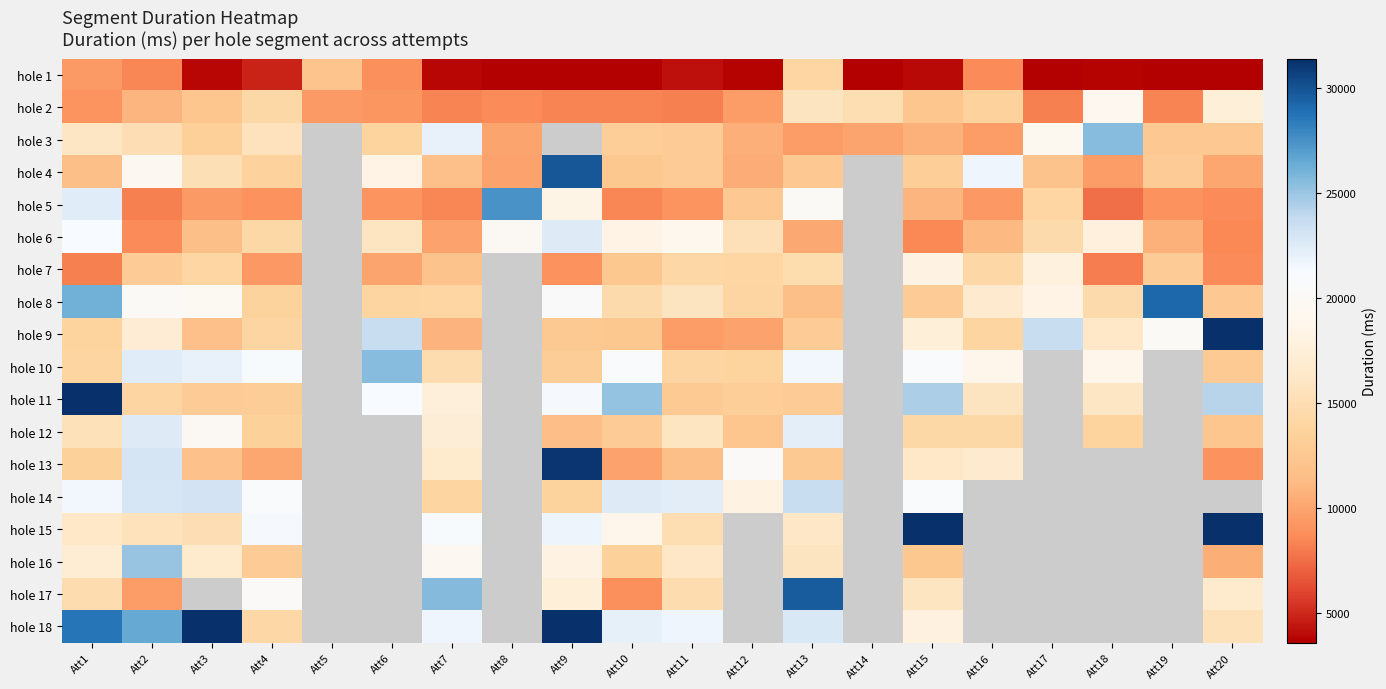

What is the difference between the maximum and minimum values in the hole 3 series?

15972.0